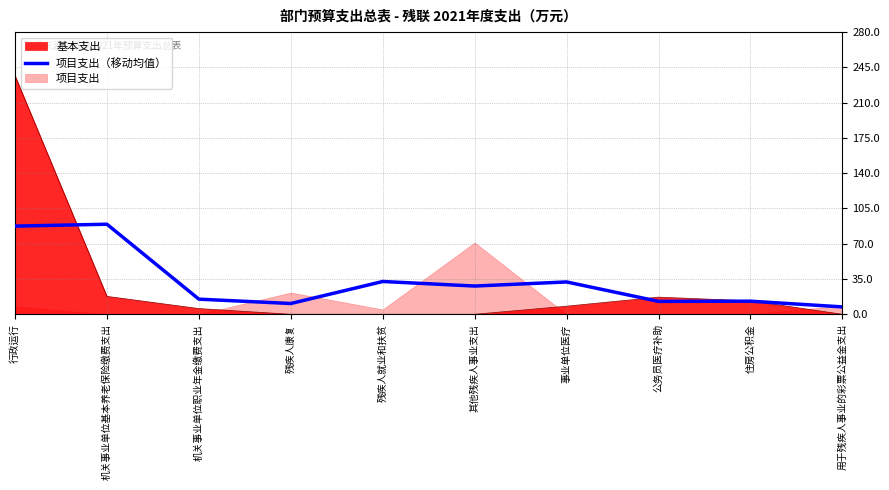

At which label does 基本支出 reach its peak?

行政运行